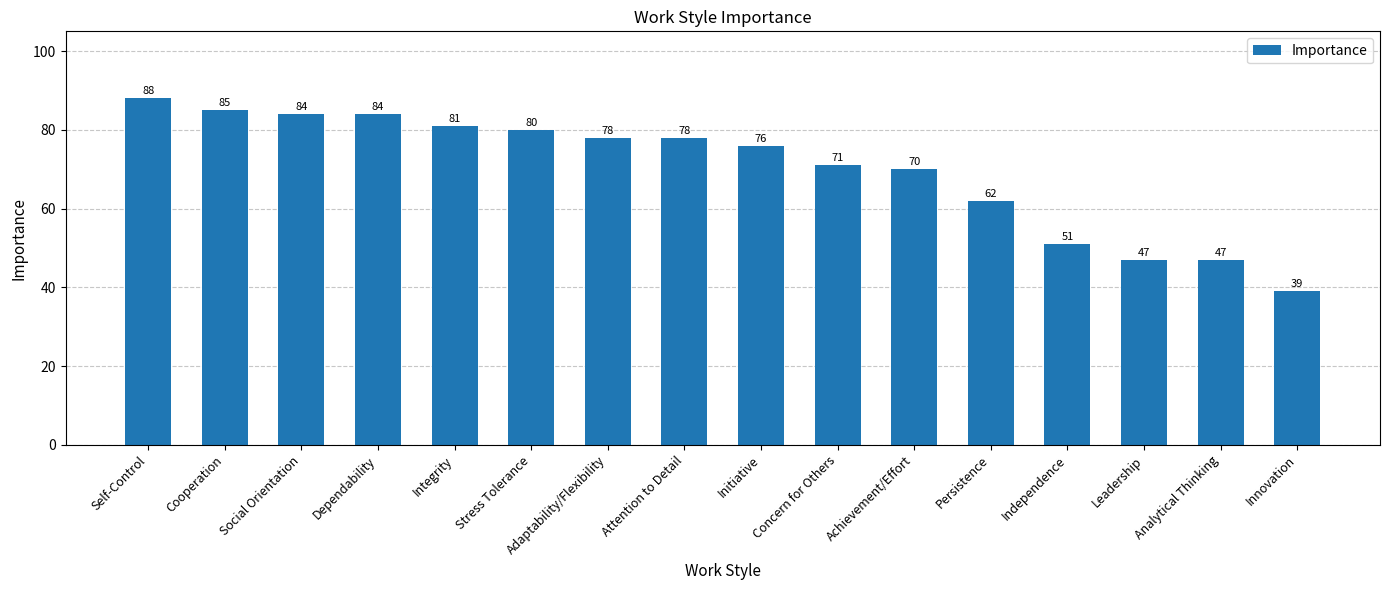

Reading right to left, extract all data points from this chart.

39	47	47	51	62	70	71	76	78	78	80	81	84	84	85	88